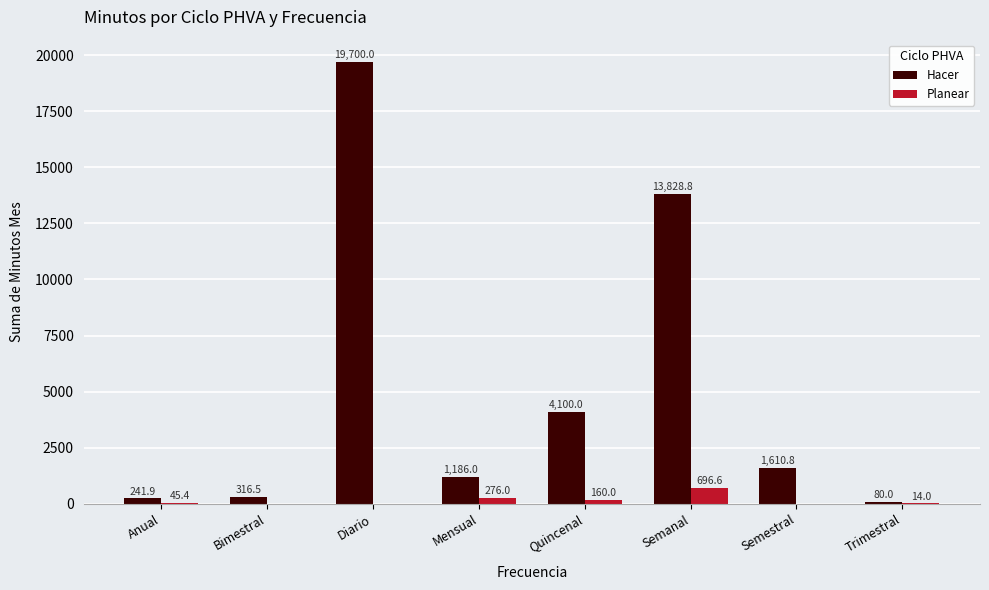

Reading left to right, what are all the values shown in this chart?

Hacer: Anual=241.9	Bimestral=316.5	Diario=19700.0	Mensual=1186.0	Quincenal=4100.0	Semanal=13828.8	Semestral=1610.8	Trimestral=80.0
Planear: Anual=45.4	Bimestral=0.0	Diario=0.0	Mensual=276.0	Quincenal=160.0	Semanal=696.6	Semestral=0.0	Trimestral=14.0